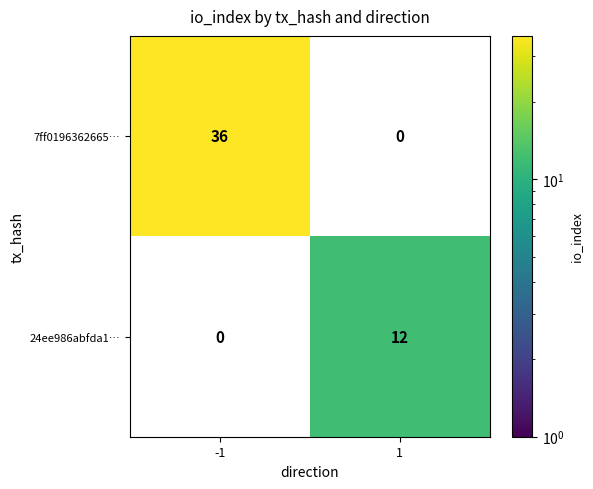

The 24ee986abfda1… series shows 12 at 1. True or false?

True